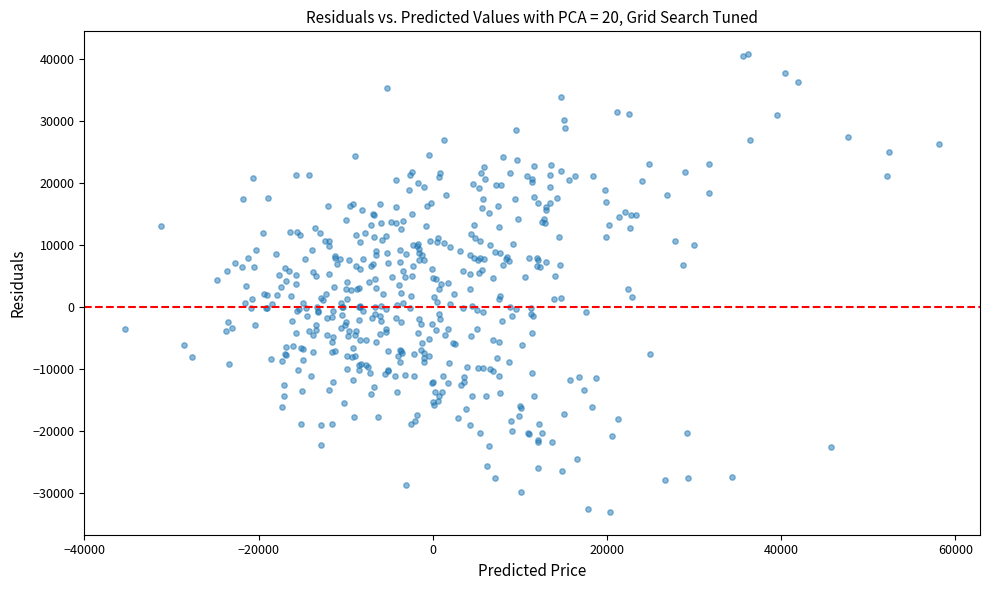

What is the range of X values (max minus min)?

93488.3